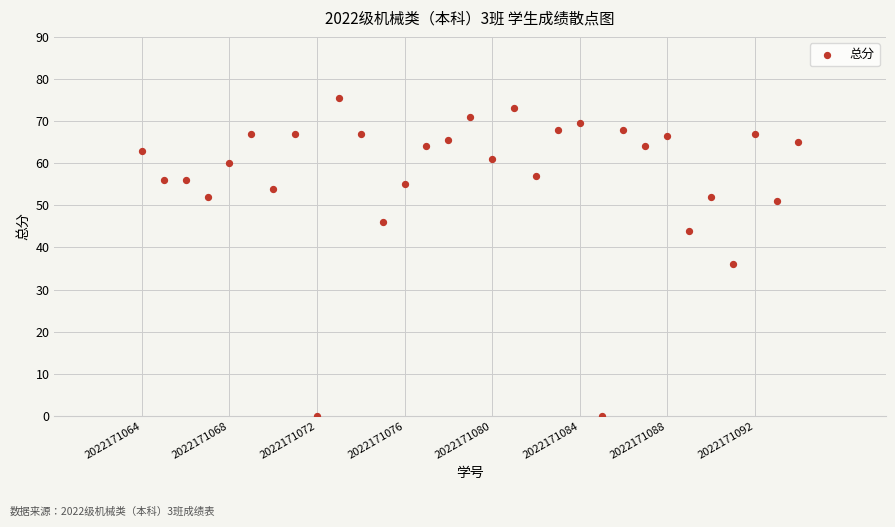

What Y value in the scatter plot is closest to 37?

36.0